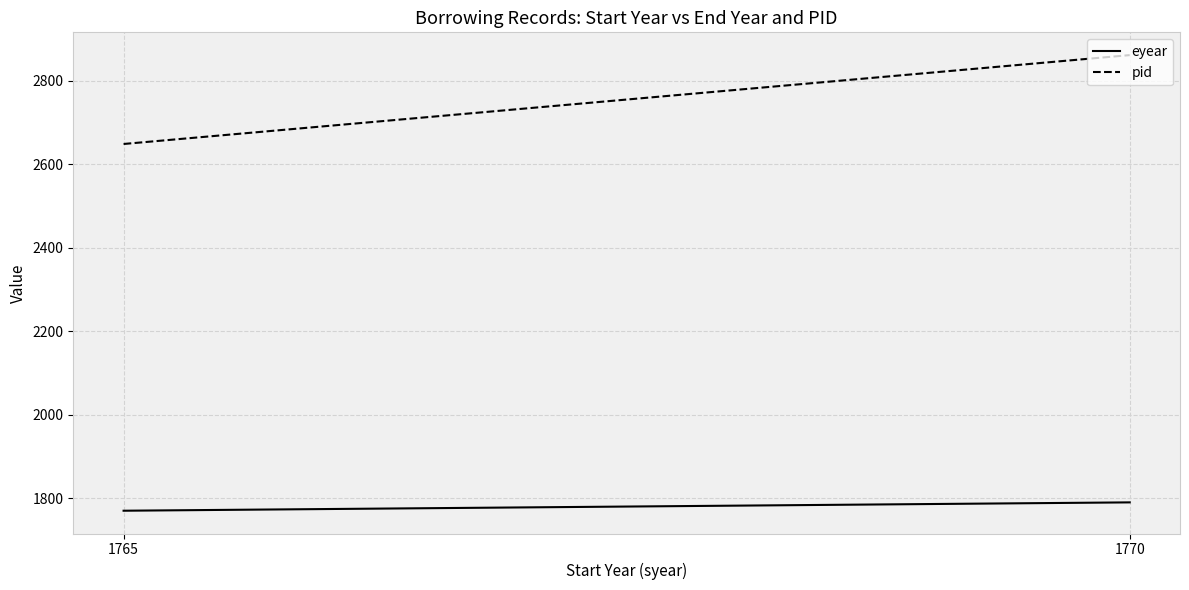

What is the total value across all series at 1765?

4419